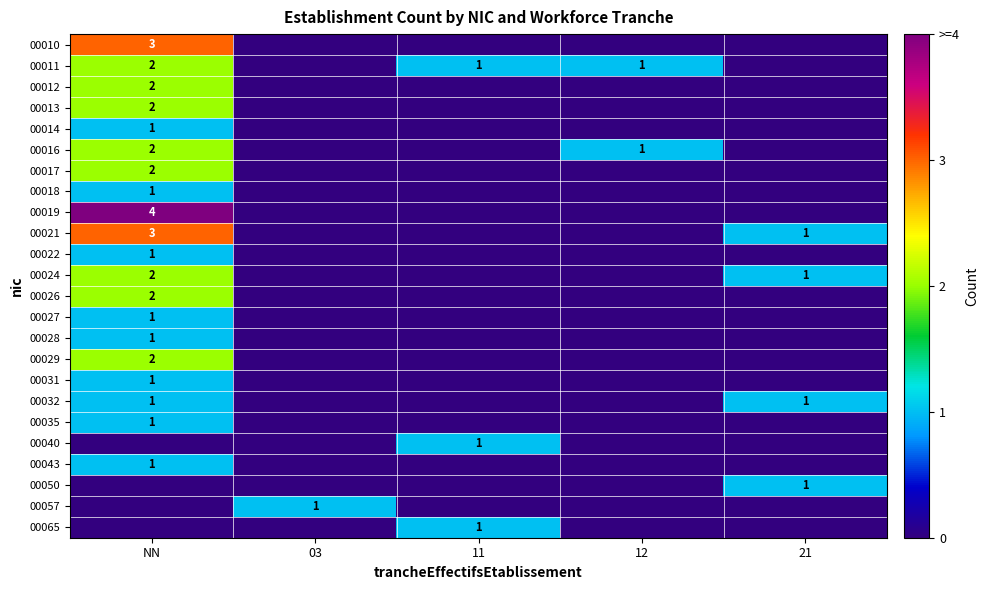

True or false: 00012 has a value of 2 at NN.

True